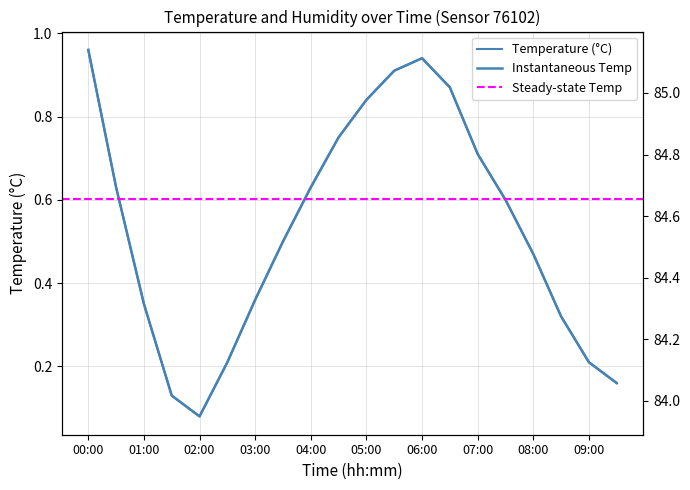

Which category has the lowest value across all series?

02:00